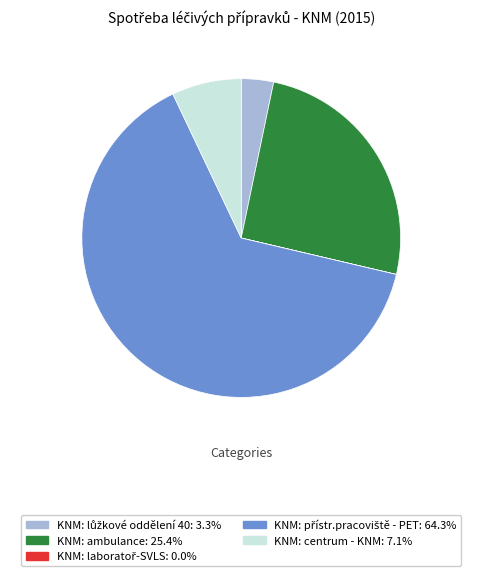

Between KNM: ambulance and KNM: centrum - KNM, which is larger?

KNM: ambulance